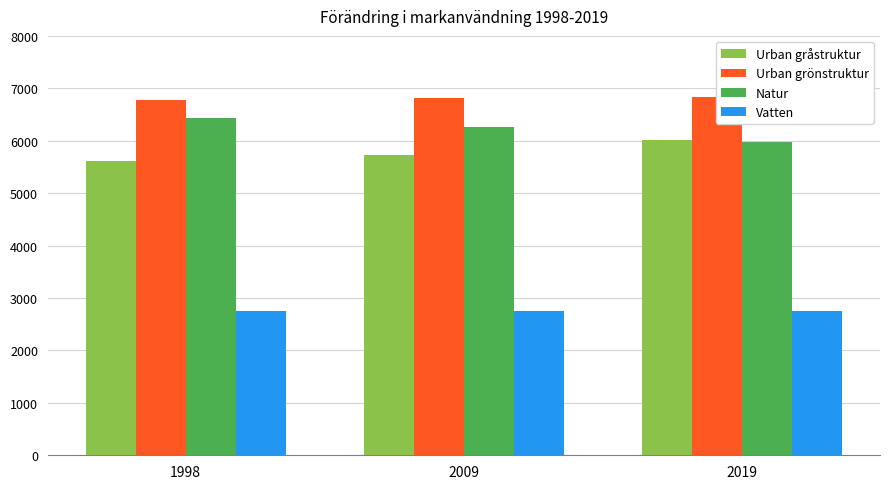

Does the chart contain any negative values?

No